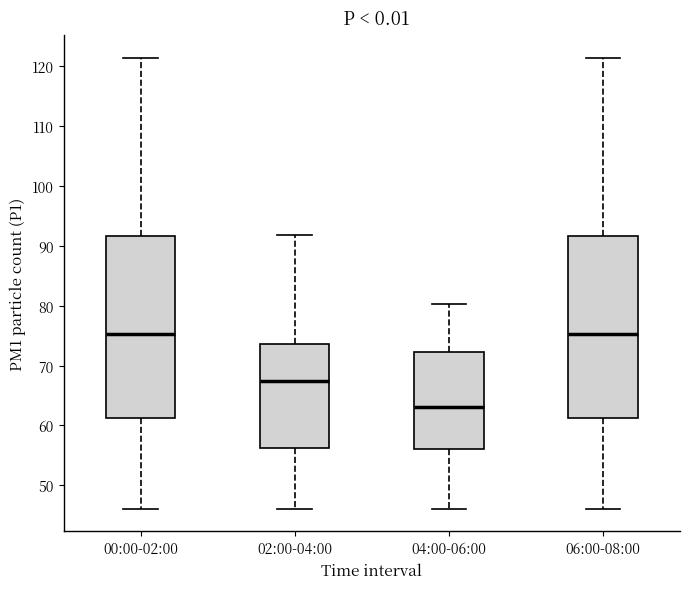

Reading left to right, transcribe this box plot: for each box, give where its median line is, the range the box spans, and where its two whiskers end, as read against the y-axis. The values are not printed on the chart, so give them approximately, as read against the axis.

00:00-02:00: median 75, box 61 to 92, whiskers 46 to 121
02:00-04:00: median 67, box 56 to 74, whiskers 46 to 92
04:00-06:00: median 63, box 56 to 72, whiskers 46 to 80
06:00-08:00: median 75, box 61 to 92, whiskers 46 to 121